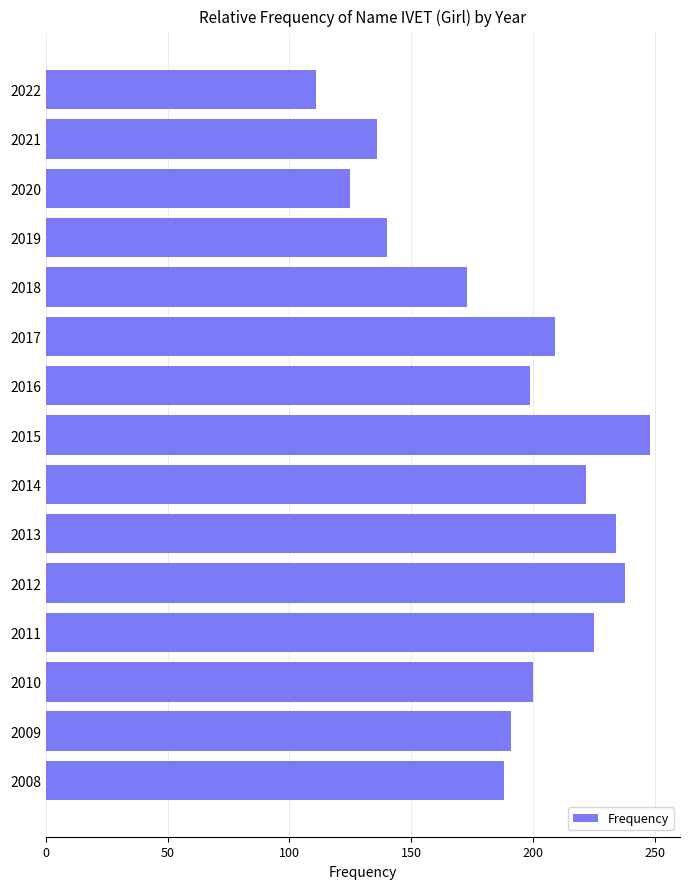

How many values are below 199?

7